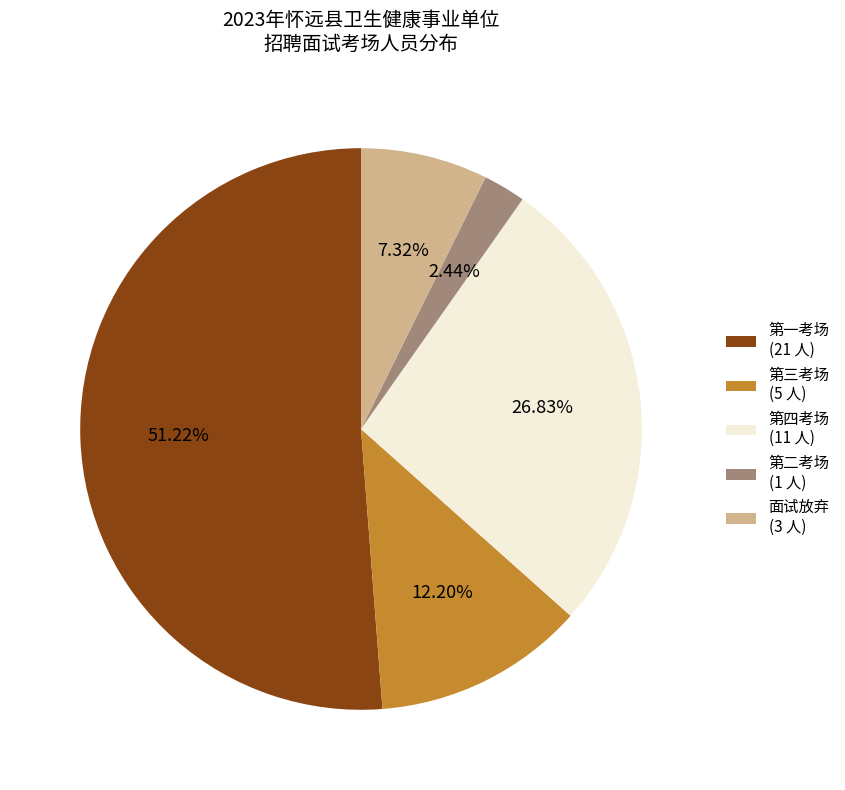

Does 第四考场 (11 人) represent more than half of the total?

No